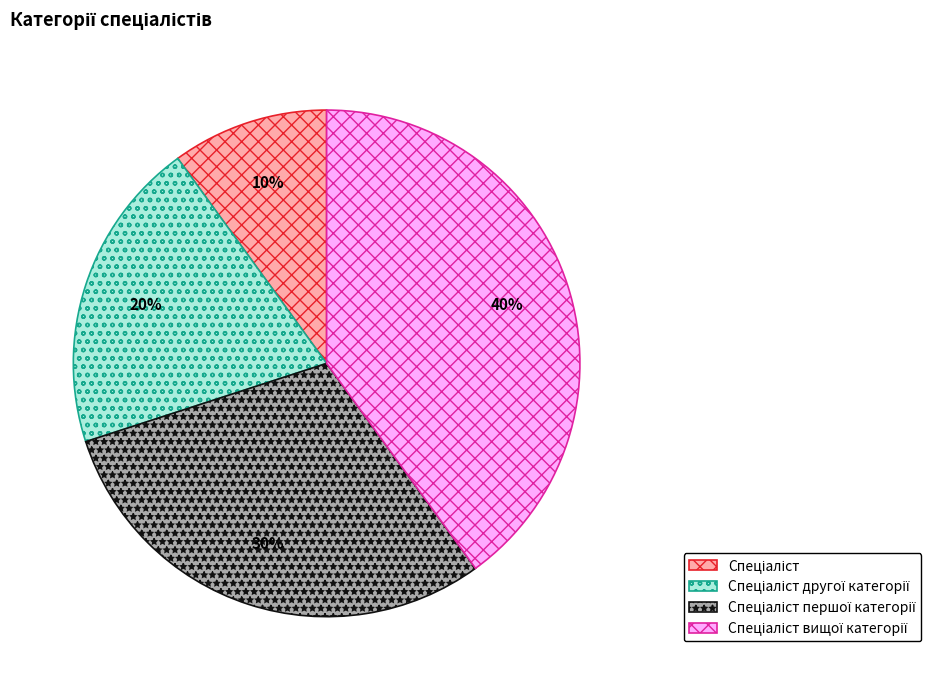

To the nearest percent, what is the average slice percentage?

25%